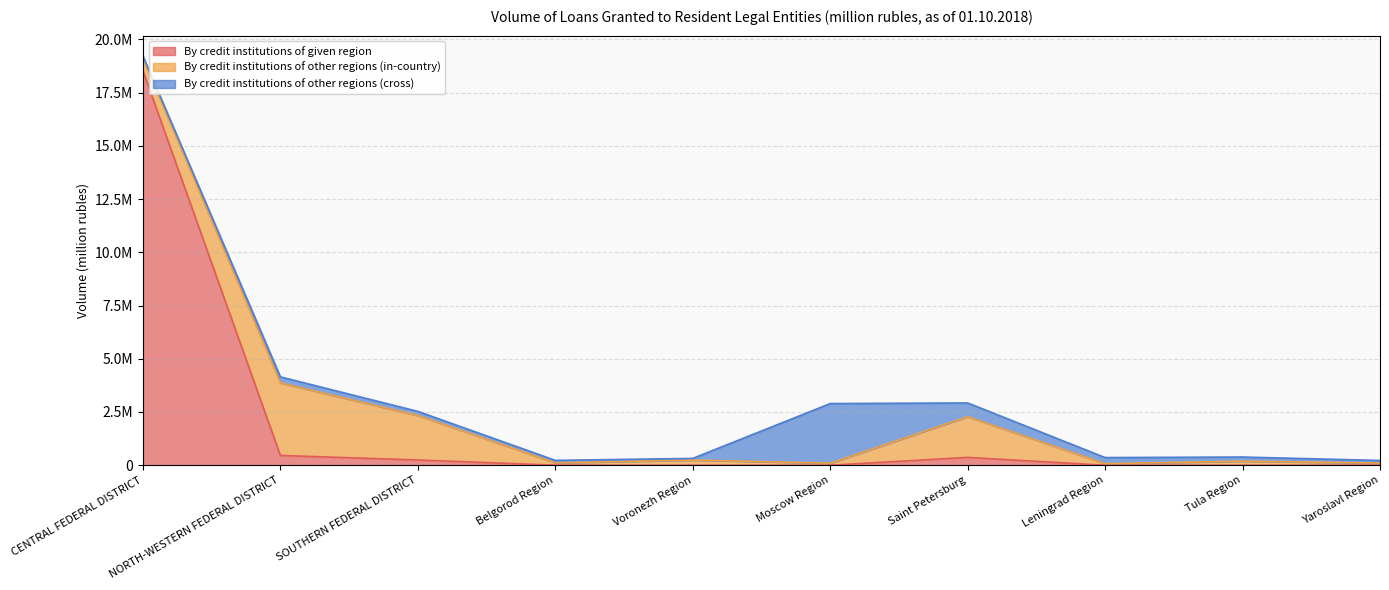

Reading left to right, list all the values displayed in this chart.

By credit institutions of given region: 18519201	460223	246226	3921	0	1430	367955	68	1322	3523
By credit institutions of other regions (in-country): 579730	3405016	2089437	109106	242680	95192	1912514	72801	188958	99825
By credit institutions of other regions (cross): 112030	283662	193217	115789	78781	2799674	644737	287643	195124	120420